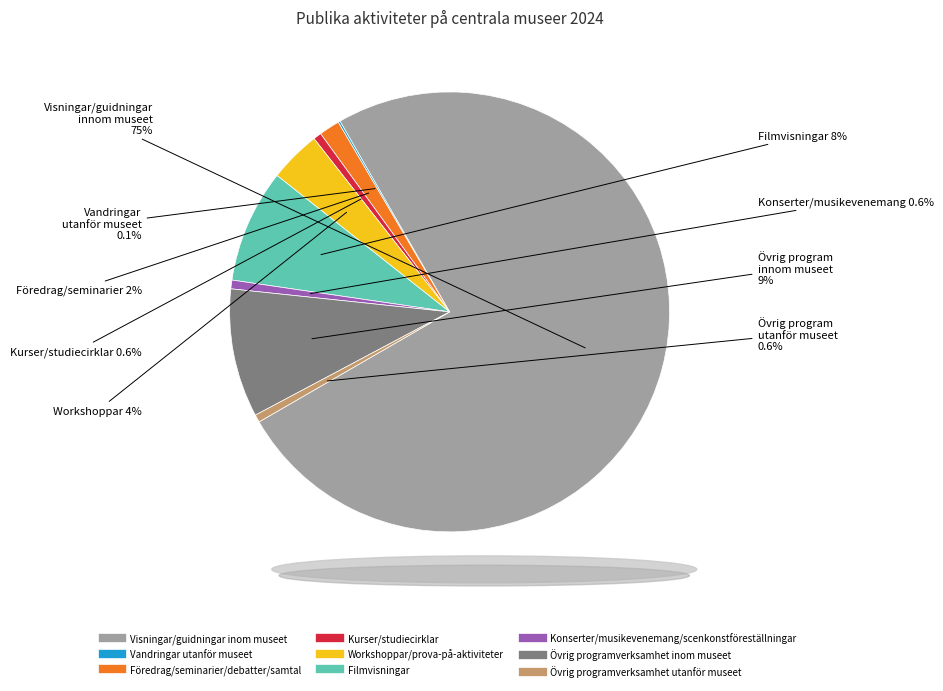

Which has a higher value, Övrig programverksamhet inom museet or Filmvisningar?

Övrig programverksamhet inom museet